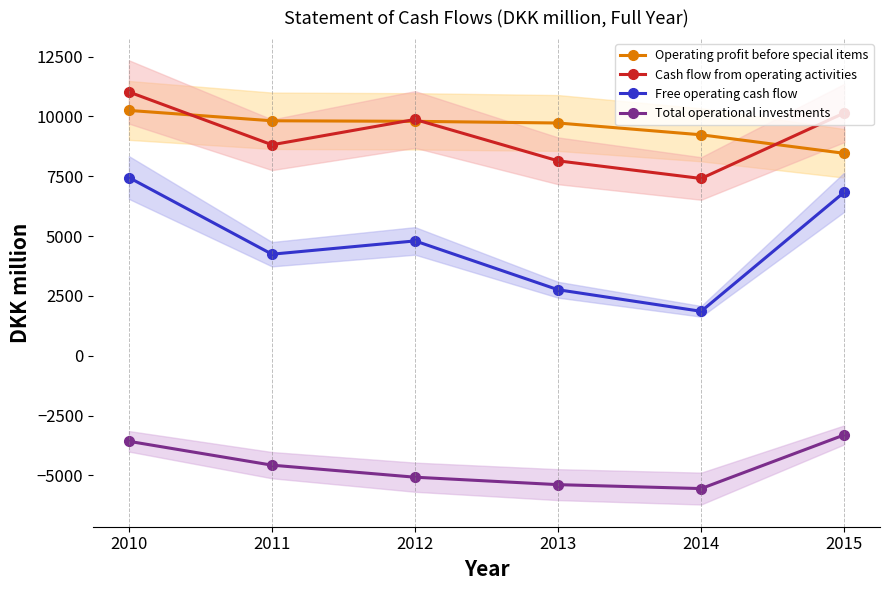

Which series has the largest range (max minus min)?

Free operating cash flow